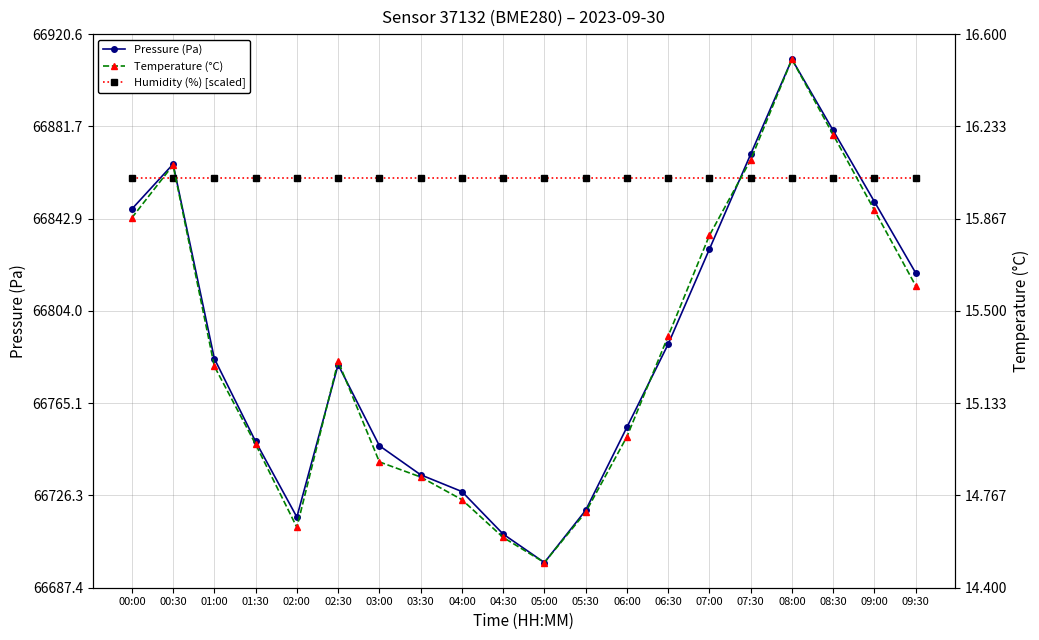

Is the value of Humidity (%) [scaled] at 09:30 greater than the value of Pressure (Pa) at 01:30?

Yes